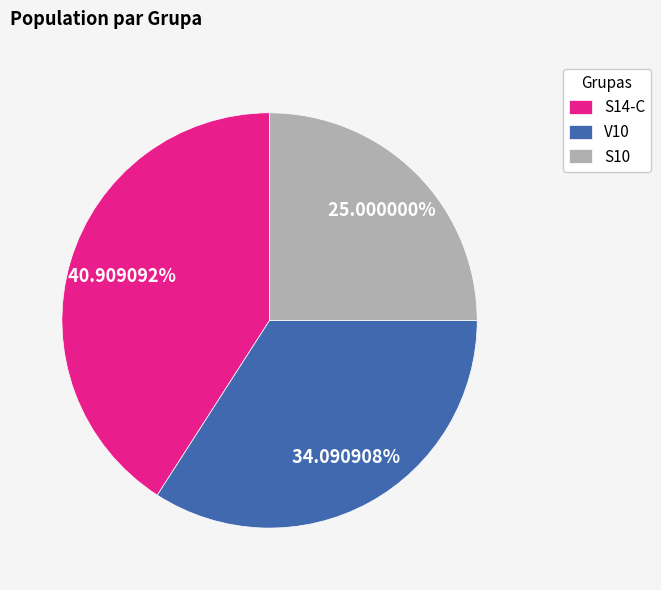

What is the smallest slice in the pie chart?

S10